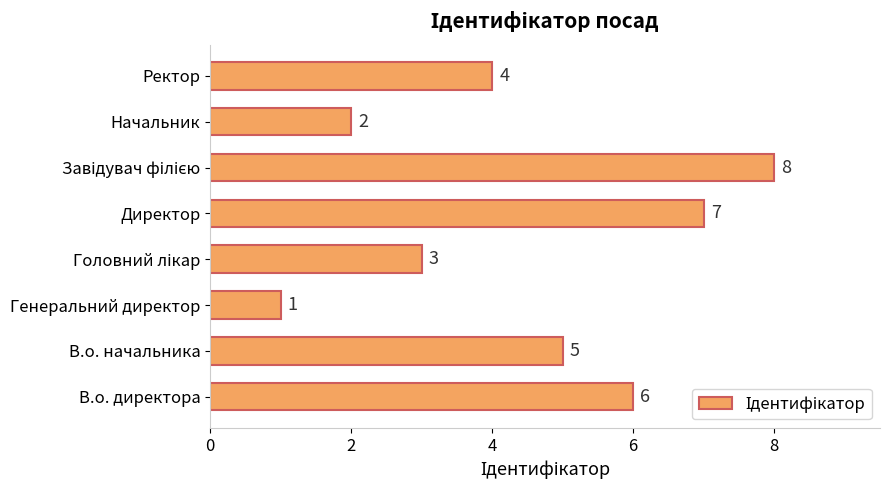

Reading bottom to top, extract all data points from this chart.

6	5	1	3	7	8	2	4